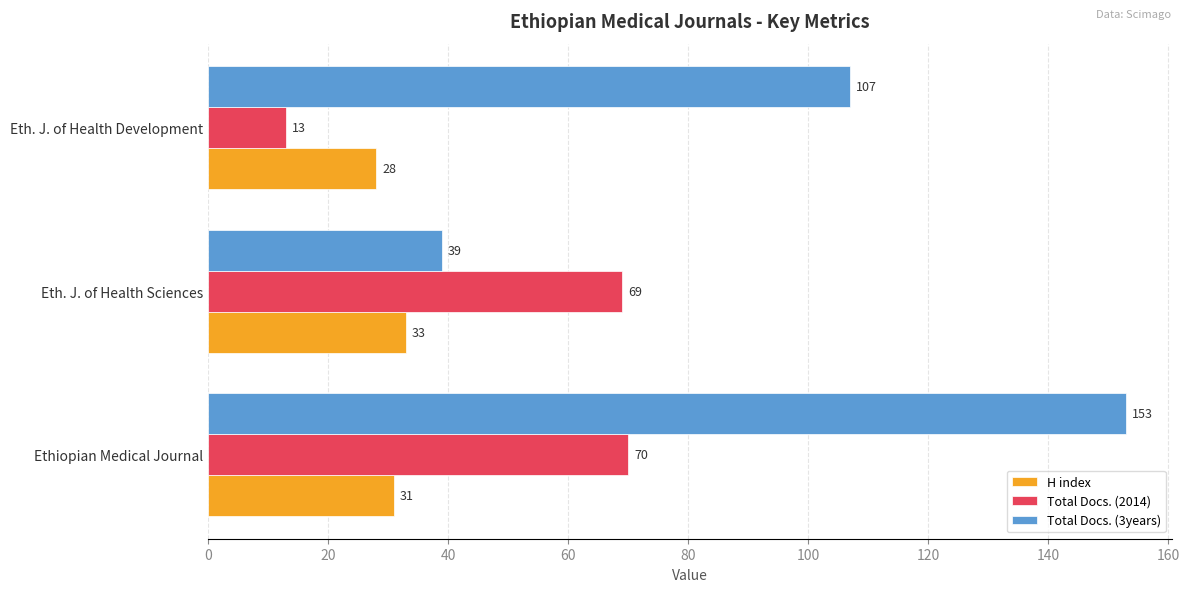

What is the greatest value displayed?

153